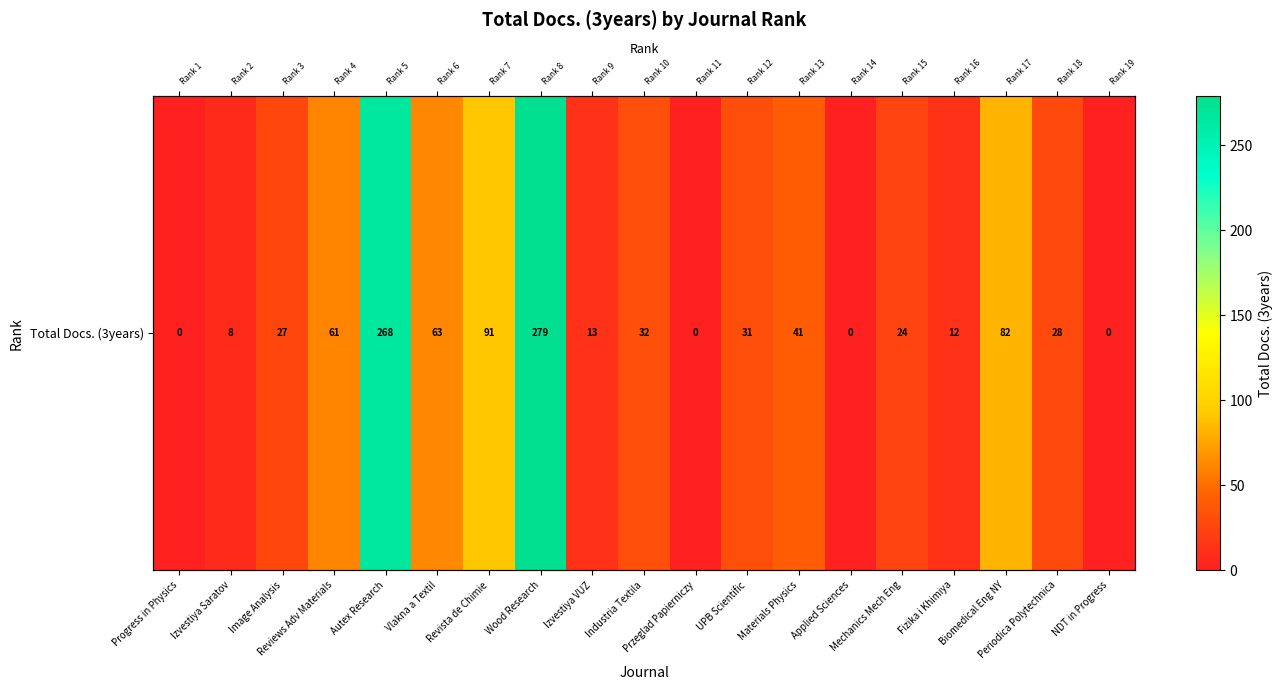

What is the change in value from Progress in Physics to Autex Research?

+268